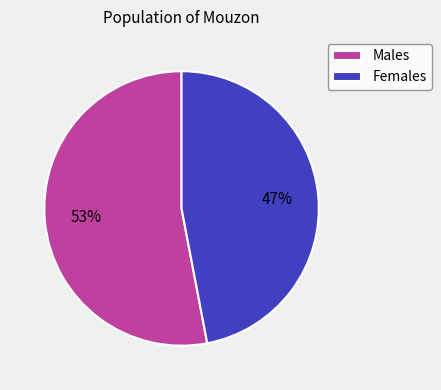

Is there any slice that represents more than half of the pie?

Yes